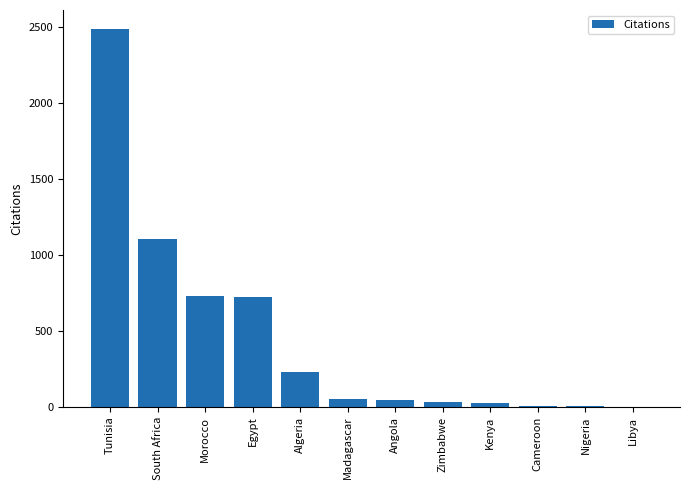

Between Angola and Libya, which is larger?

Angola